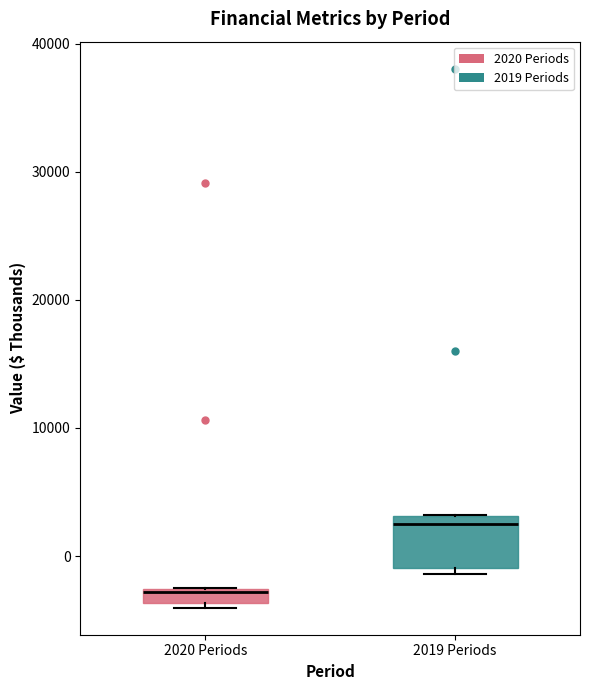

Which box's median line is the lowest?

2020 Periods